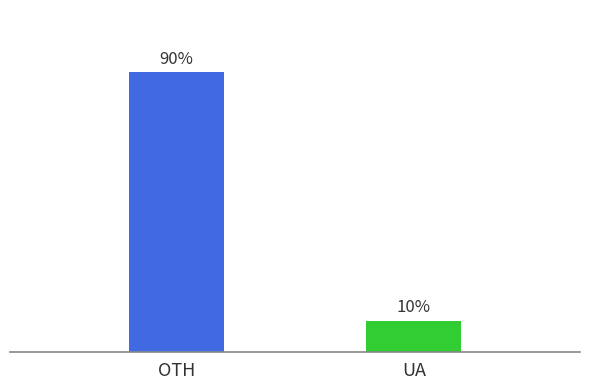

What is the label of the 2nd bar from the left?

UA